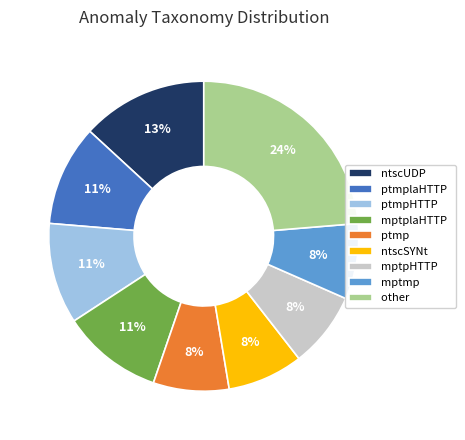

Does any single category account for the majority?

No